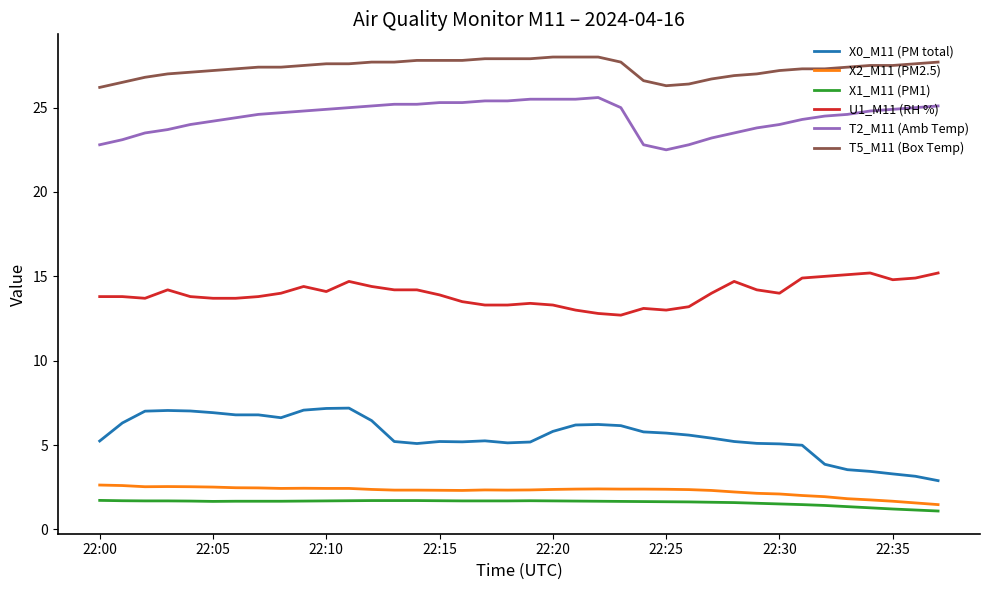

What is the difference between the maximum and minimum values in the T2_M11 (Amb Temp) series?

3.1